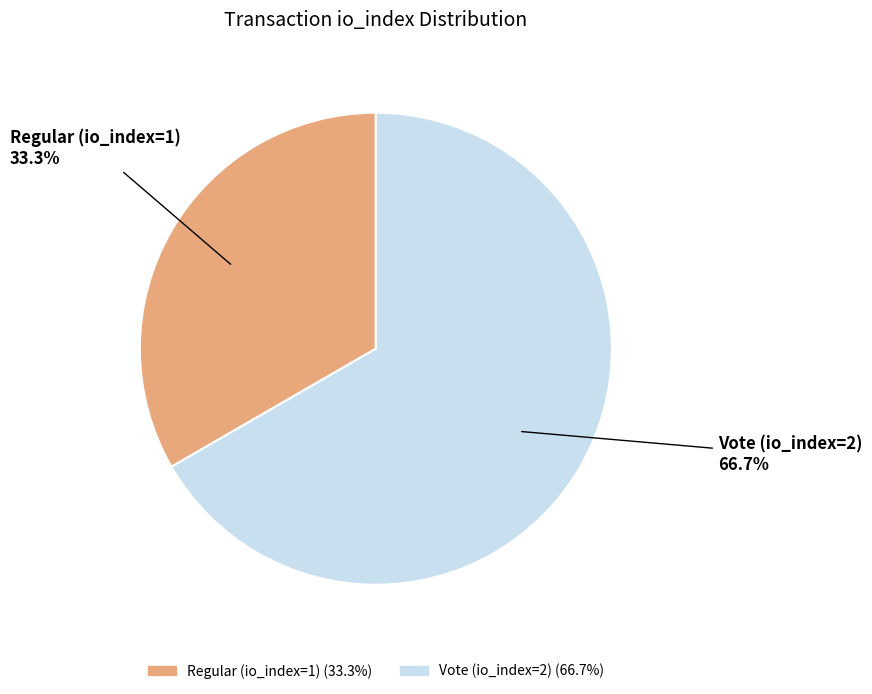

To the nearest percent, what percentage of the pie is Vote (io_index=2)?

67%